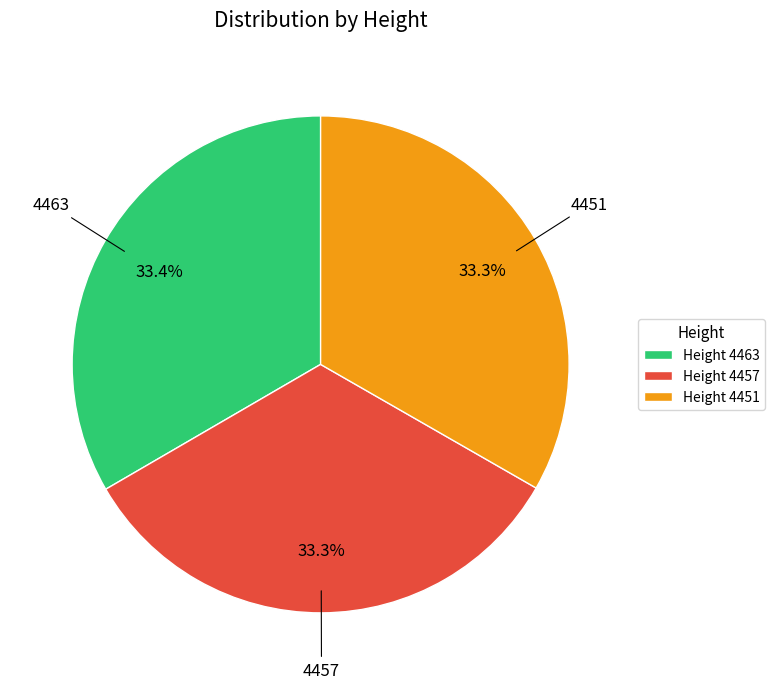

To the nearest percent, what is the average slice percentage?

33%